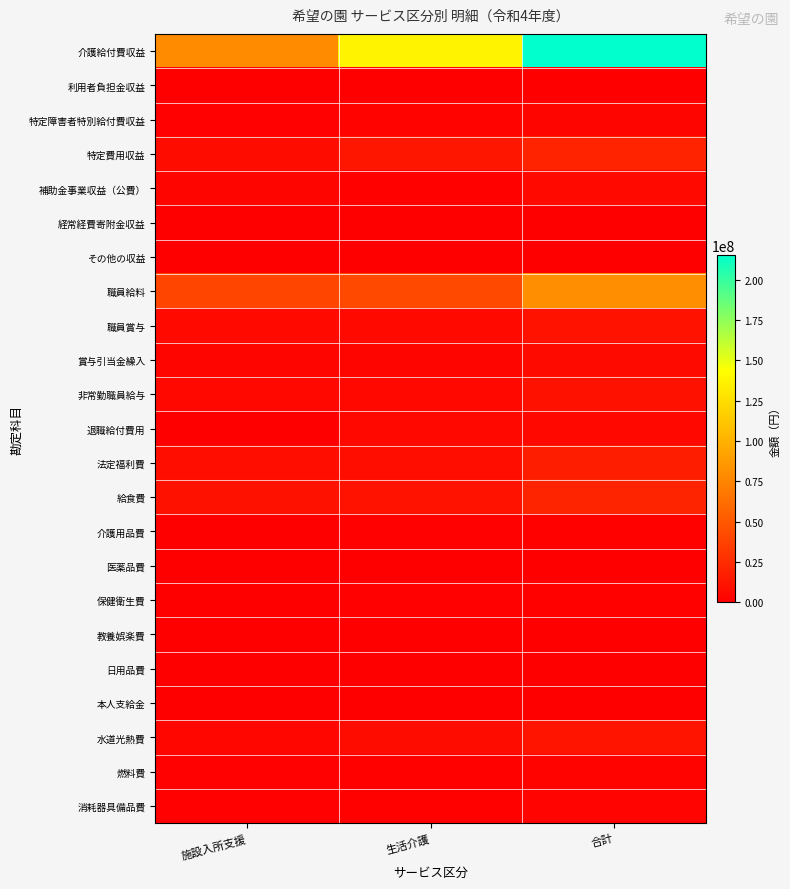

Which series has the widest spread of values?

介護給付費収益